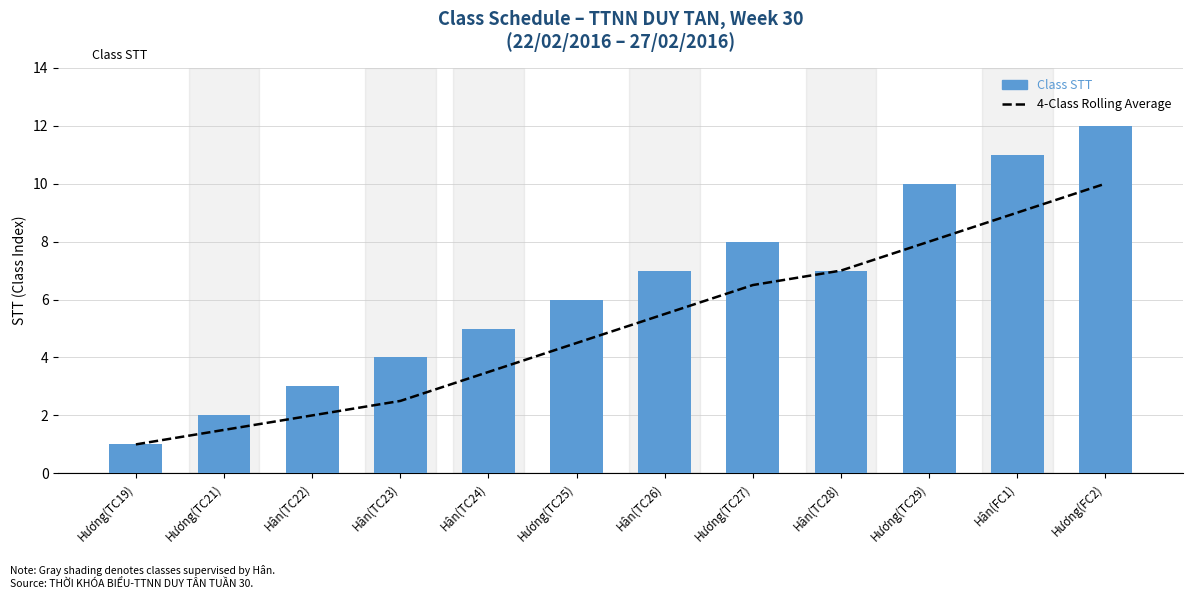

How many categories are shown in the chart?

12